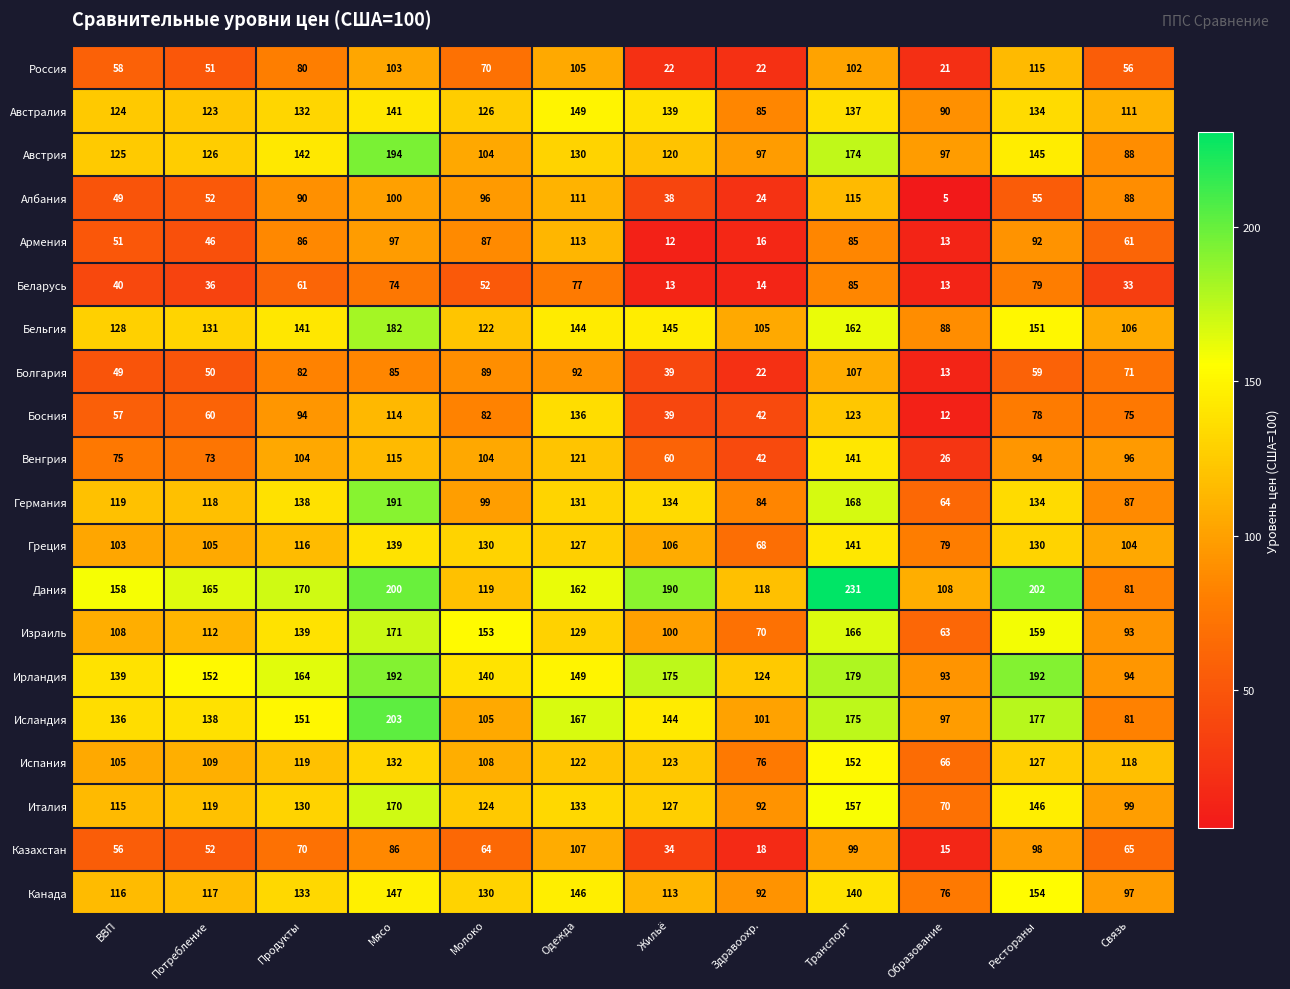

What is the difference between the maximum and minimum values in the Беларусь series?

72